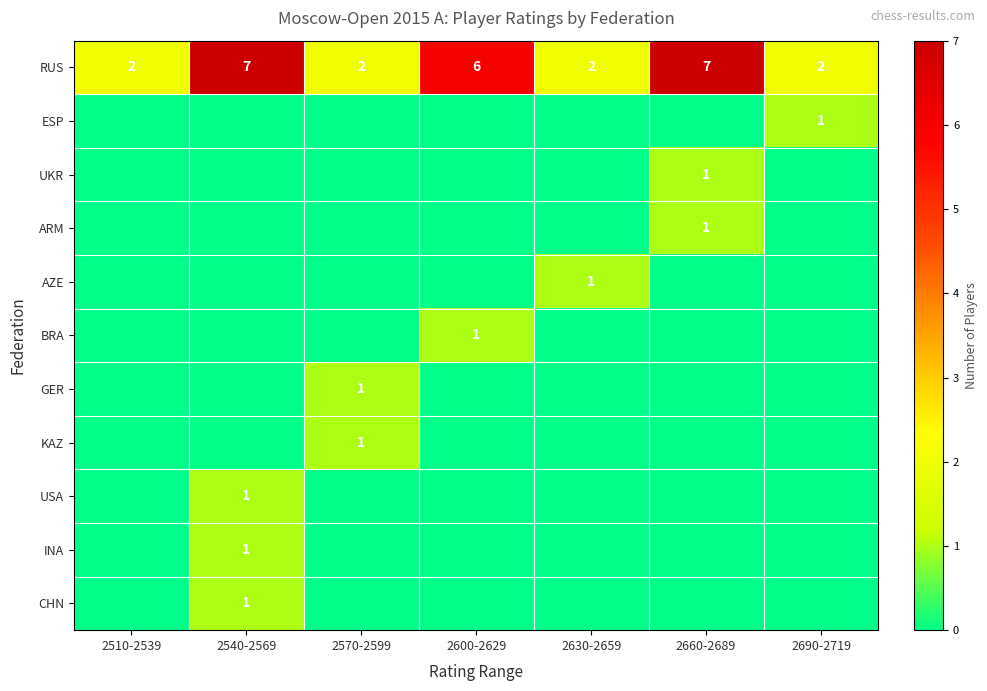

The CHN series shows 1 at 2540-2569. True or false?

True